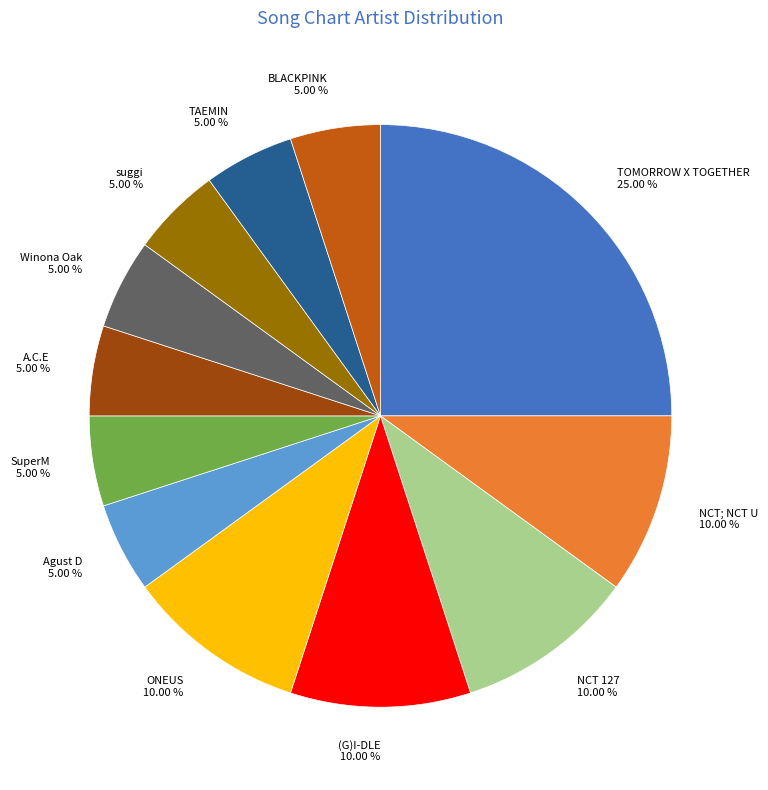

Count the number of slices in the pie.

12